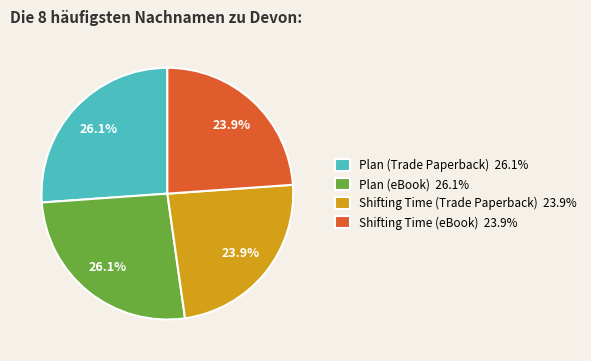

Approximately how many times larger is the value at Shifting Time (eBook) 23.9% compared to Shifting Time (Trade Paperback) 23.9%?

1.0